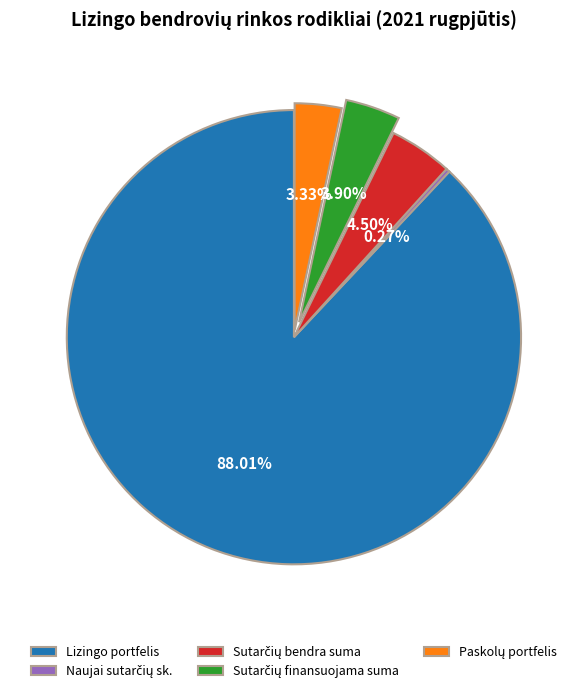

Is there any slice that represents more than half of the pie?

Yes